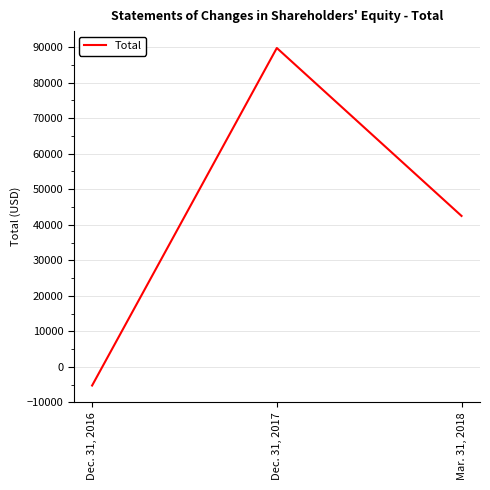

What is the sum of all values?

127010